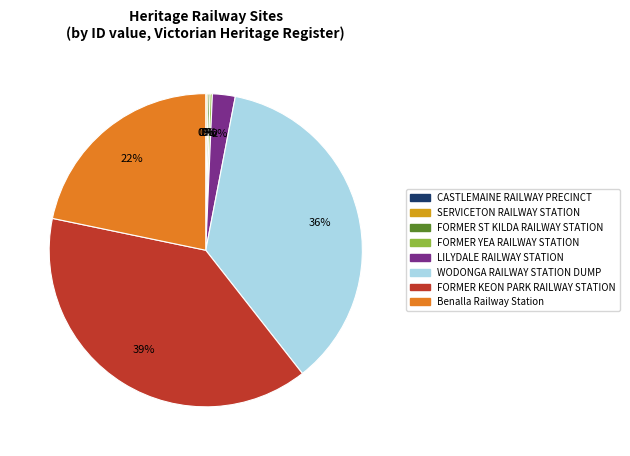

To the nearest percent, what is the average slice percentage?

12%